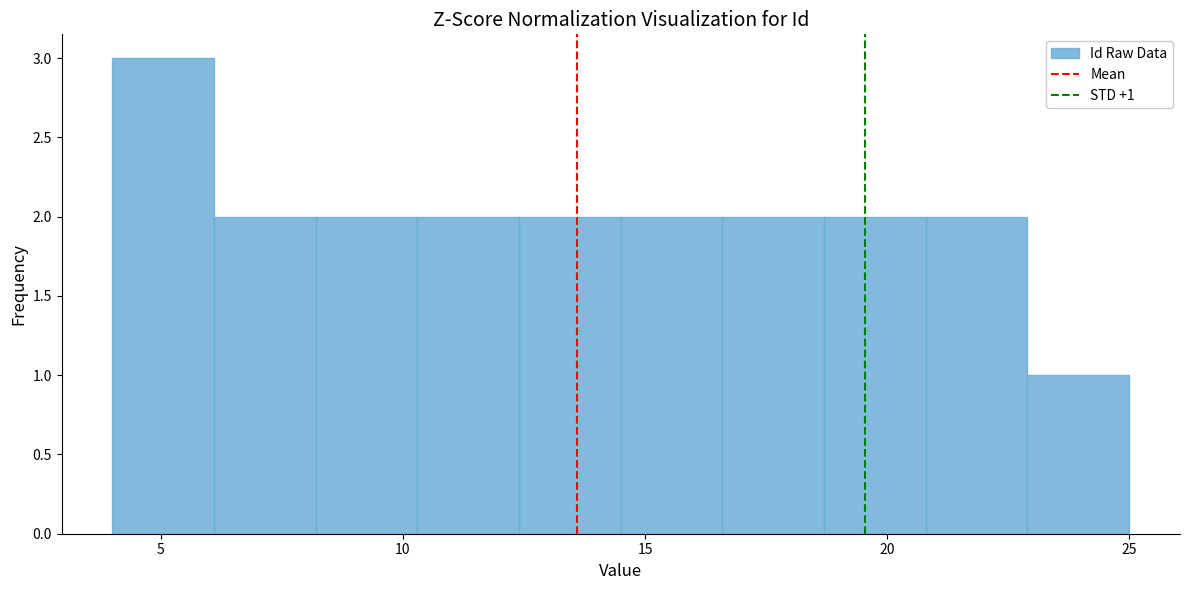

Which range on the x-axis has the tallest bar?

4.0 to 6.1